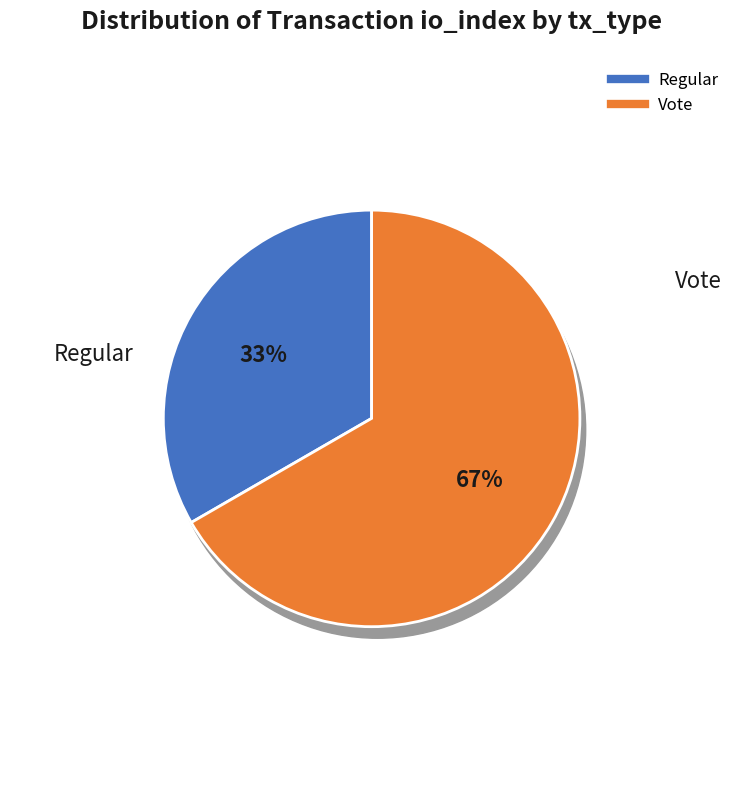

Which slice is the smallest?

Regular